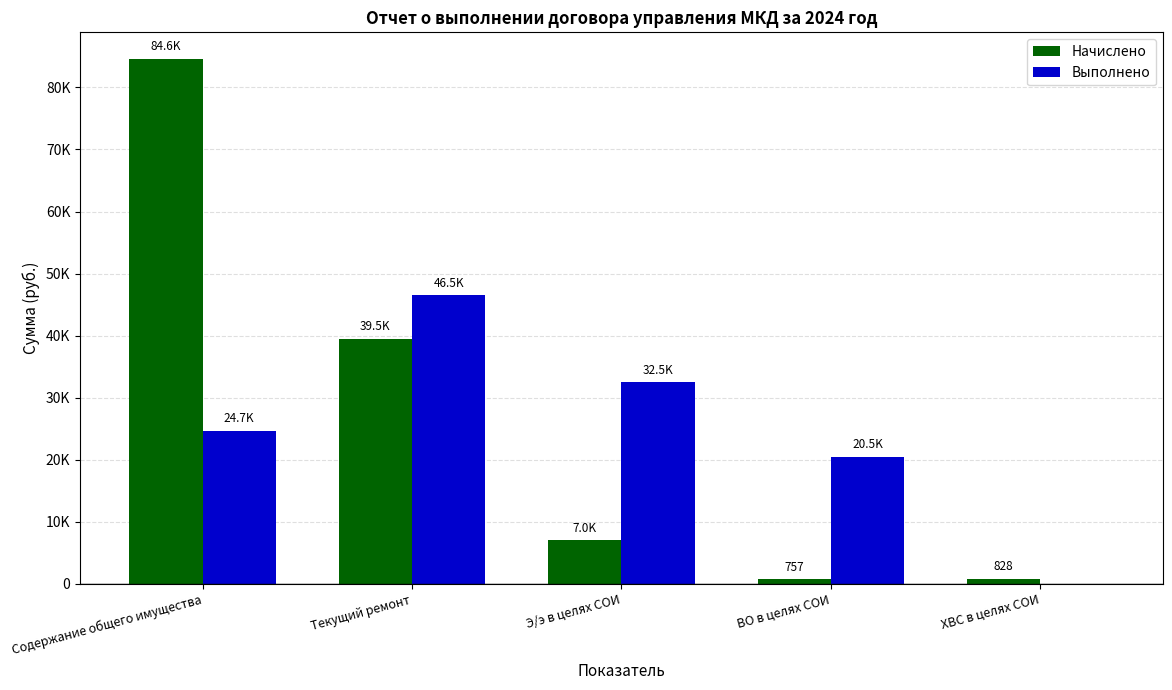

What is the difference between the highest and lowest values at Текущий ремонт?

7031.0